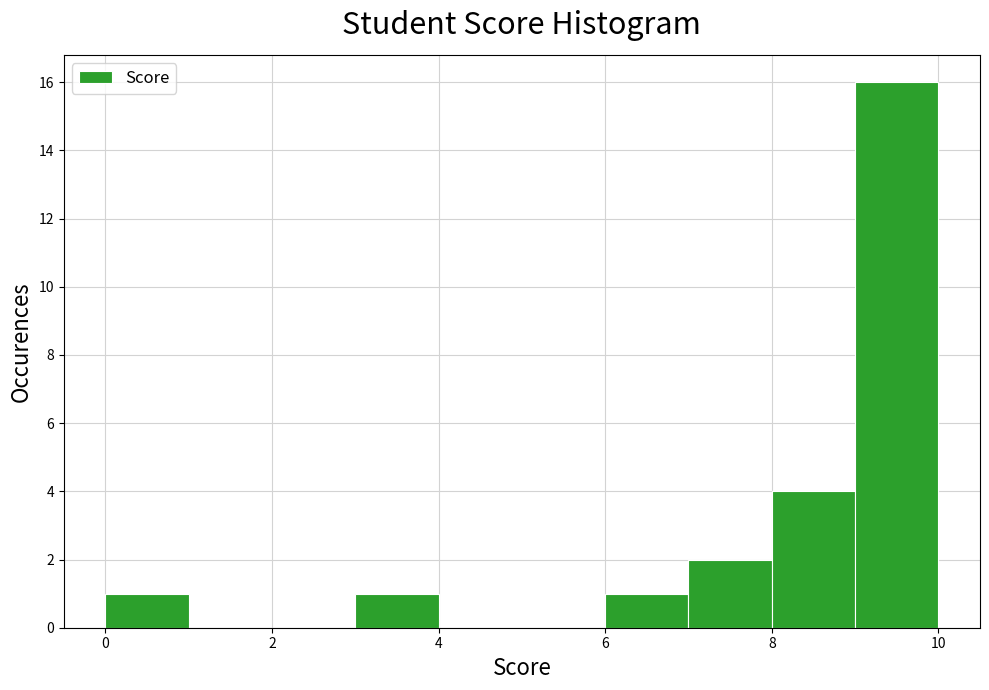

Reading left to right, list every bar in this chart as the range it spans on the x-axis followed by its height. The values are not printed on the chart, so give them approximately, as read against the axis.

0 to 1: 1
1 to 2: 0
2 to 3: 0
3 to 4: 1
4 to 5: 0
5 to 6: 0
6 to 7: 1
7 to 8: 2
8 to 9: 4
9 to 10: 16